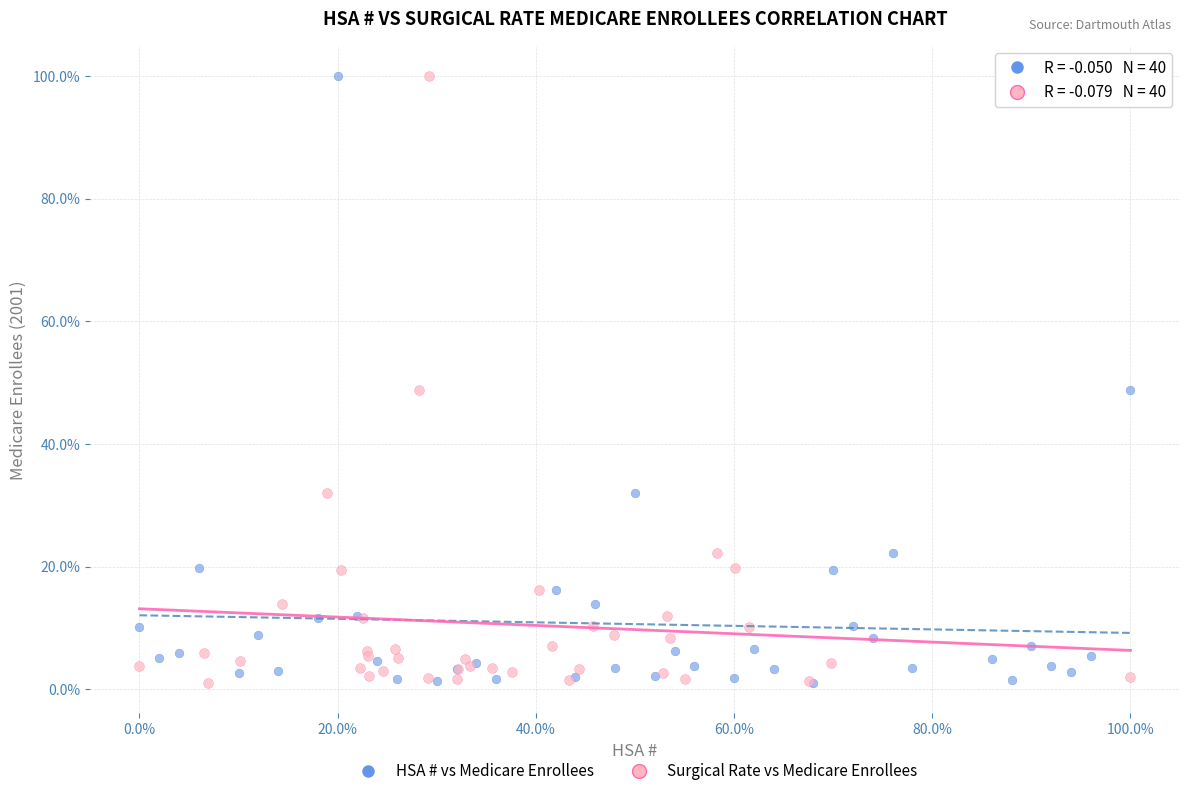

What are all the series names shown in the legend?

HSA # vs Medicare Enrollees, Surgical Rate vs Medicare Enrollees